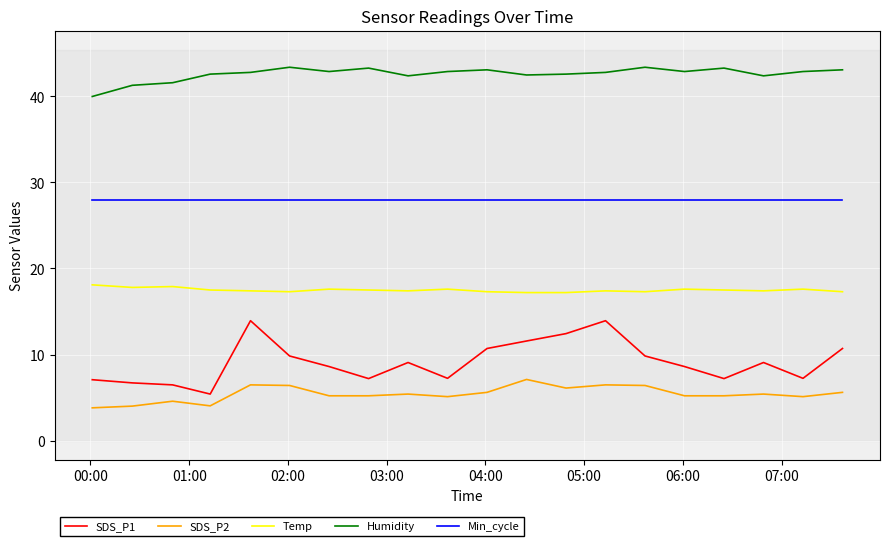

What are all the series names shown in the legend?

SDS_P1, SDS_P2, Temp, Humidity, Min_cycle